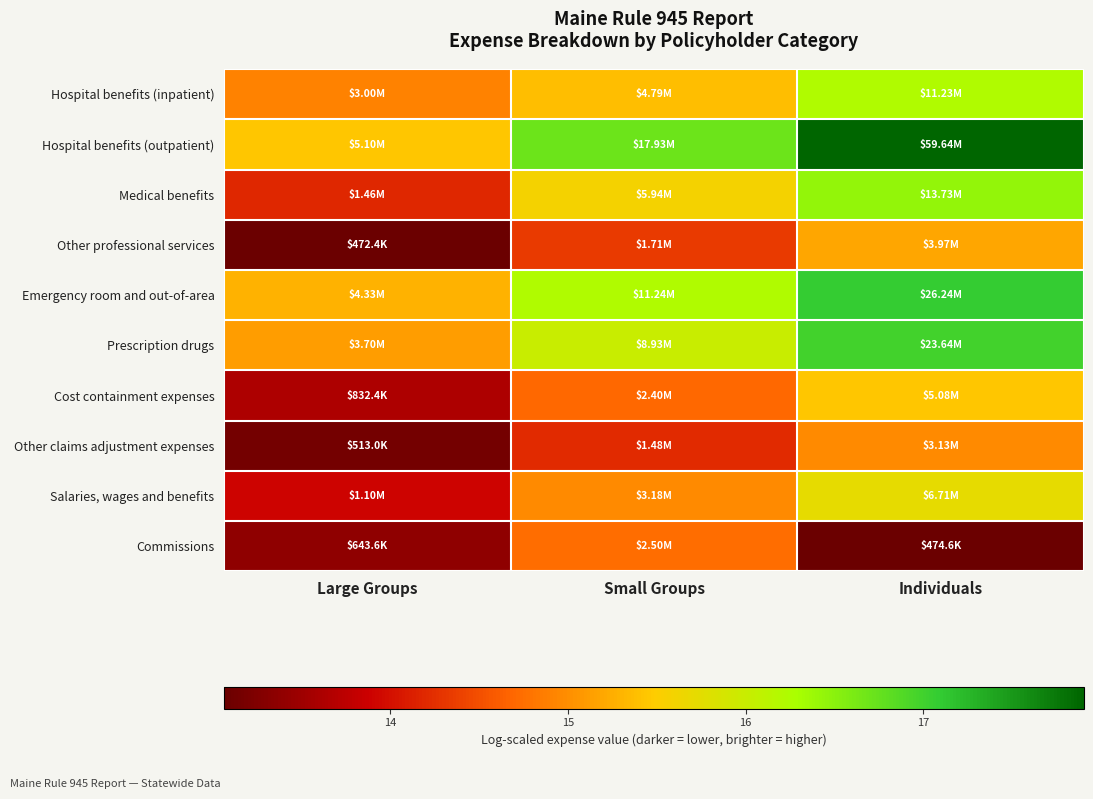

Reading left to right, what are all the values shown in this chart?

Hospital benefits (inpatient): Large Groups=14.9	Small Groups=15.4	Individuals=16.2
Hospital benefits (outpatient): Large Groups=15.4	Small Groups=16.7	Individuals=17.9
Medical benefits: Large Groups=14.2	Small Groups=15.6	Individuals=16.4
Other professional services: Large Groups=13.1	Small Groups=14.4	Individuals=15.2
Emergency room and out-of-area: Large Groups=15.3	Small Groups=16.2	Individuals=17.1
Prescription drugs: Large Groups=15.1	Small Groups=16.0	Individuals=17.0
Cost containment expenses: Large Groups=13.6	Small Groups=14.7	Individuals=15.4
Other claims adjustment expenses: Large Groups=13.1	Small Groups=14.2	Individuals=15.0
Salaries, wages and benefits: Large Groups=13.9	Small Groups=15.0	Individuals=15.7
Commissions: Large Groups=13.4	Small Groups=14.7	Individuals=13.1